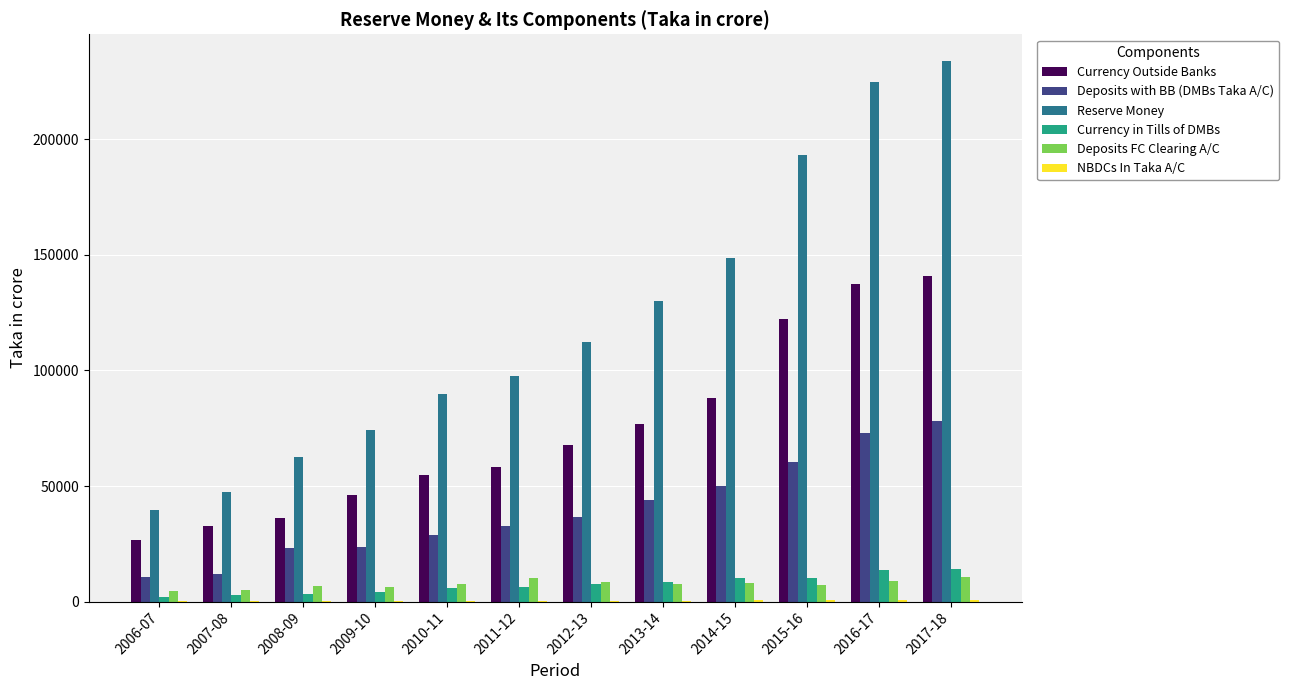

Which category has the highest value across all series?

2017-18